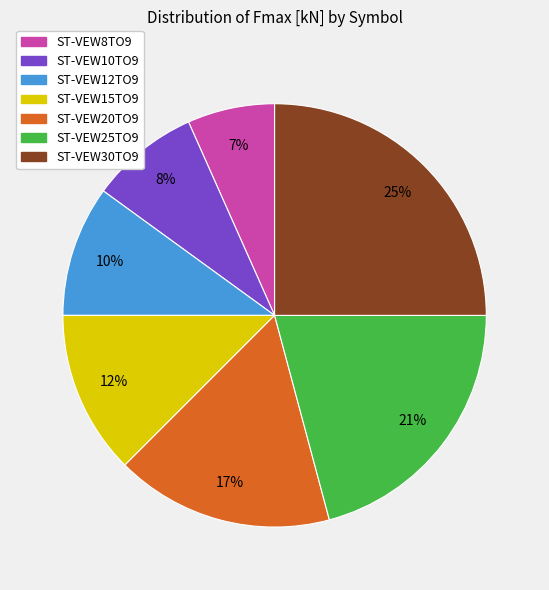

Count the number of slices in the pie.

7